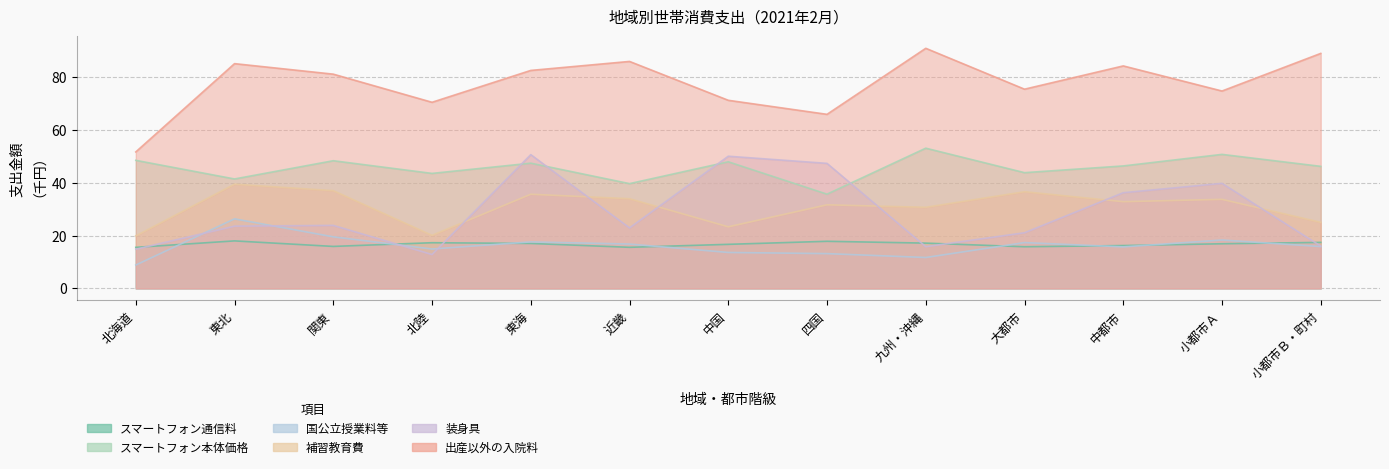

True or false: 装身具 has a value of 27.6 at 九州・沖縄.

False